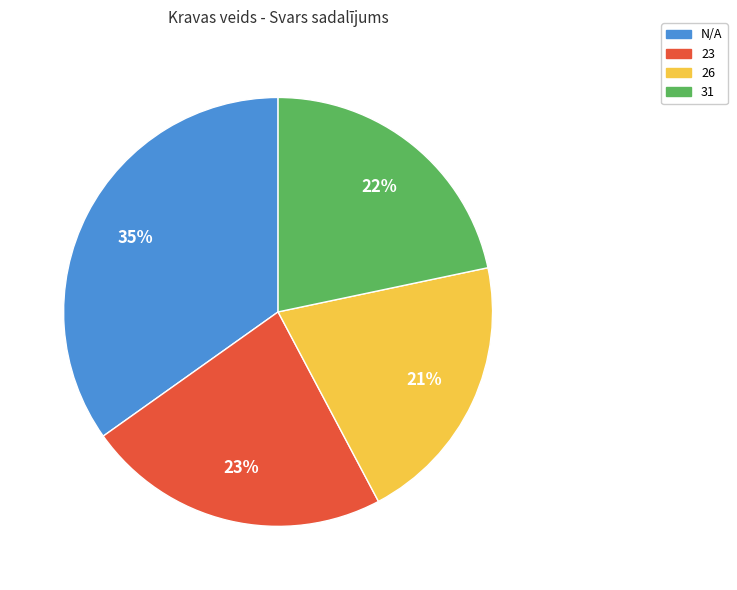

Between 26 and 23, which is larger?

23